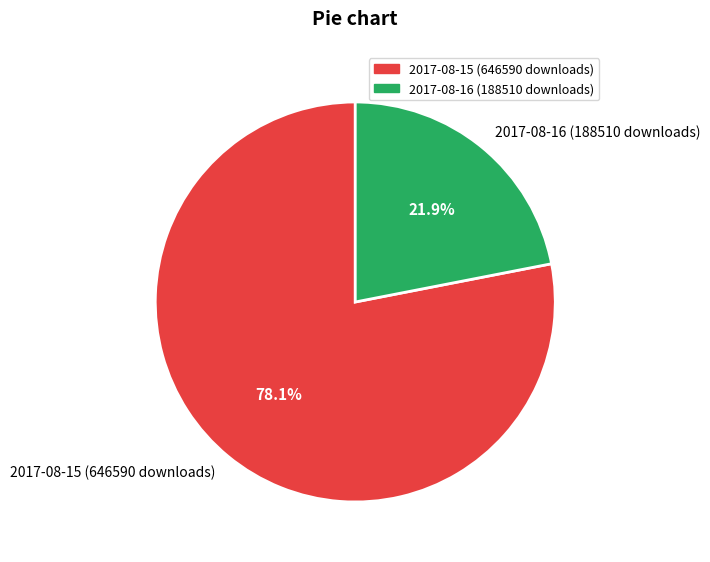

To the nearest percent, what is the combined percentage of 2017-08-15 (646590 downloads) and 2017-08-16 (188510 downloads)?

100%